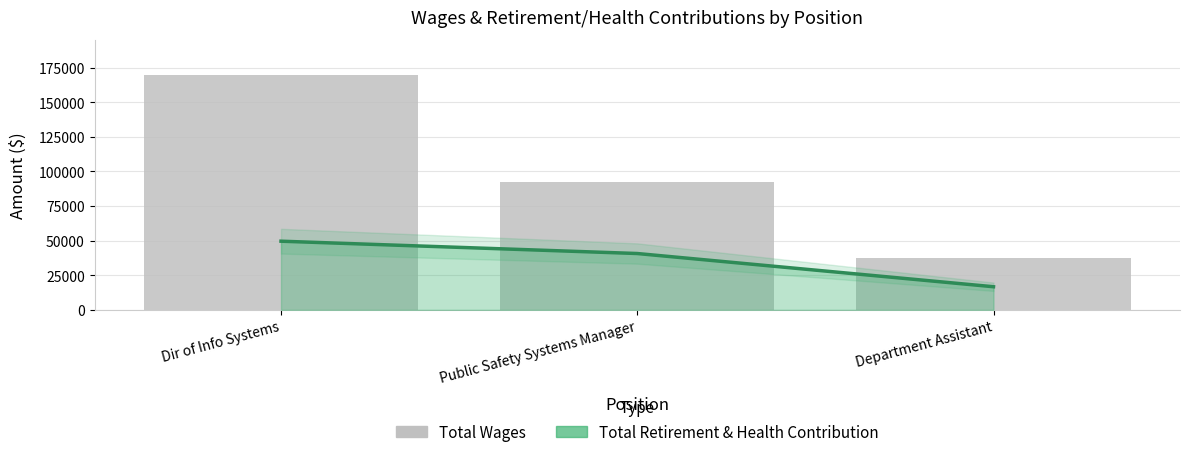

Where is the data nearest to the value 103634?

Public Safety Systems Manager